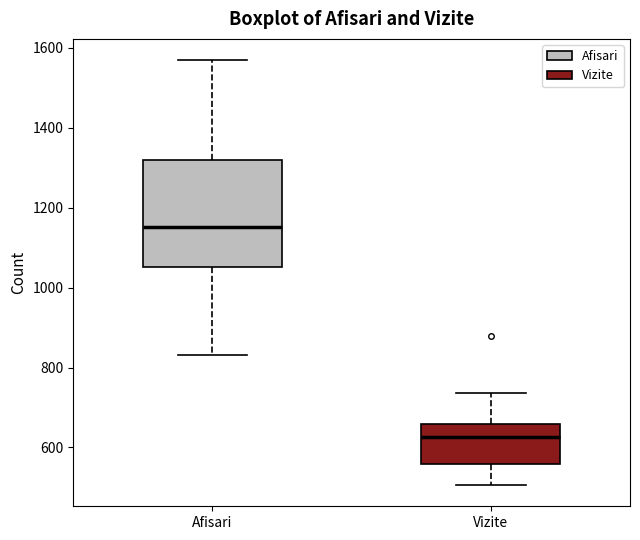

Which box's median line is the lowest?

Vizite